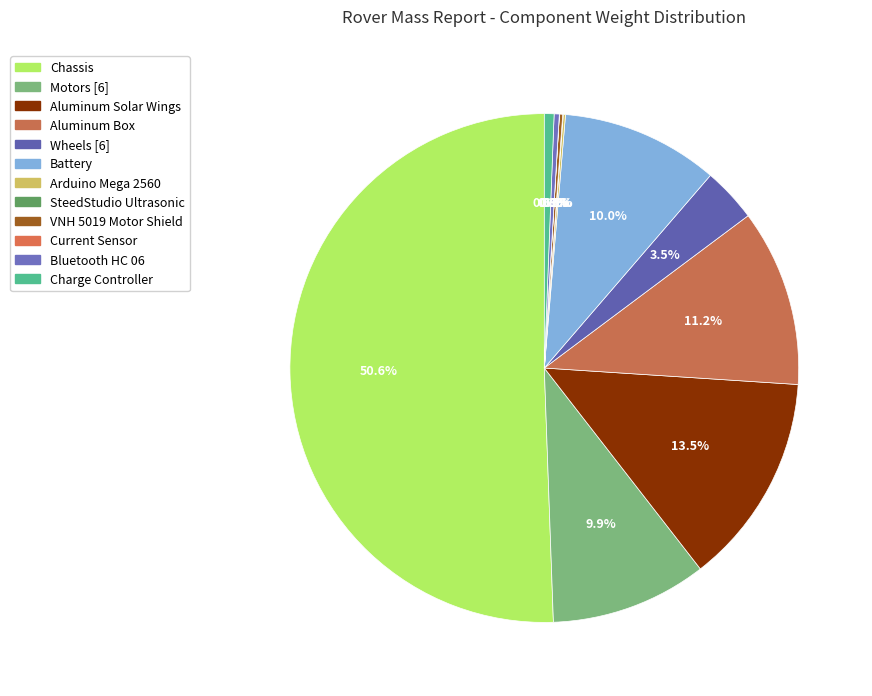

The SteedStudio Ultrasonic slice represents 0% of the pie. True or false?

True